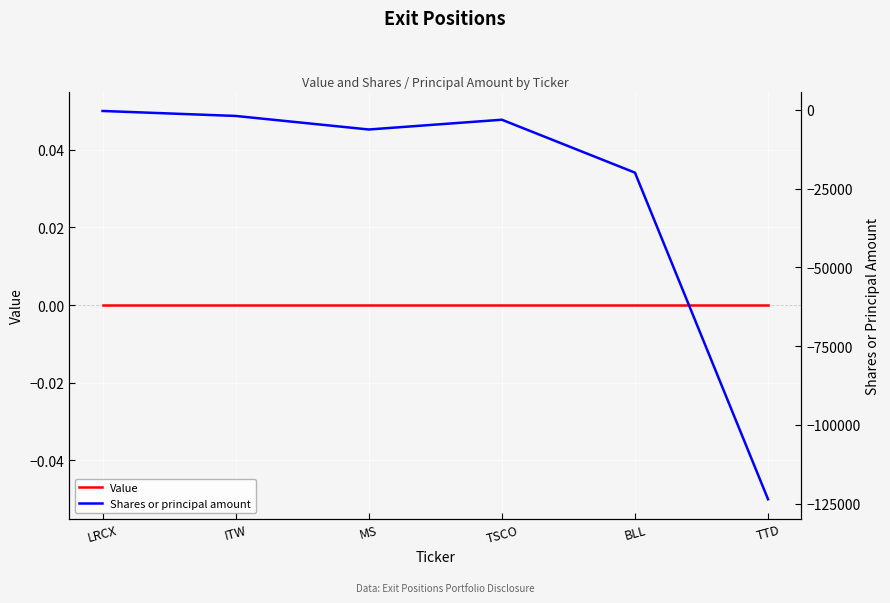

Reading right to left, list all the values displayed in this chart.

Value: 0	0	0	0	0	0
Shares or principal amount: -123605	-19900	-3100	-6200	-1900	-320